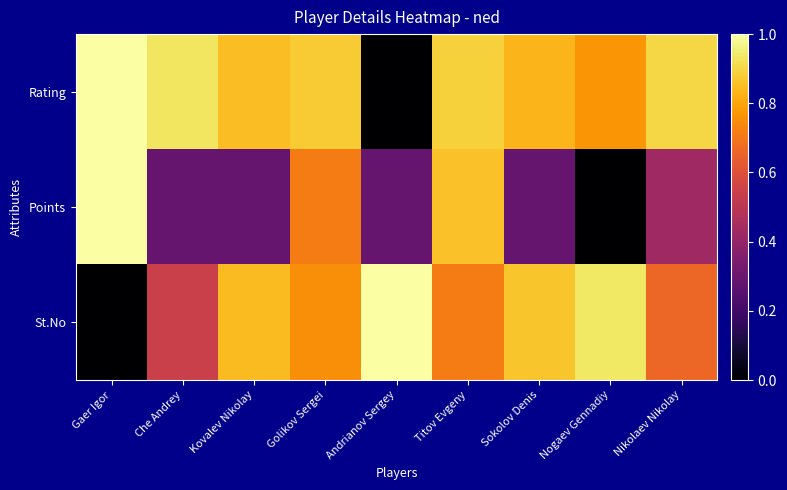

Between Gaer Igor and Sokolov Denis, which series saw the biggest shift?

St.No